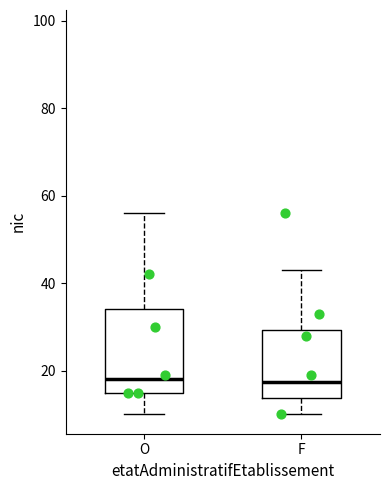

Reading left to right, transcribe this box plot: for each box, give where its median line is, the range the box spans, and where its two whiskers end, as read against the y-axis. The values are not printed on the chart, so give them approximately, as read against the axis.

O: median 18, box 16 to 34, whiskers 10 to 56
F: median 18, box 14 to 30, whiskers 10 to 44